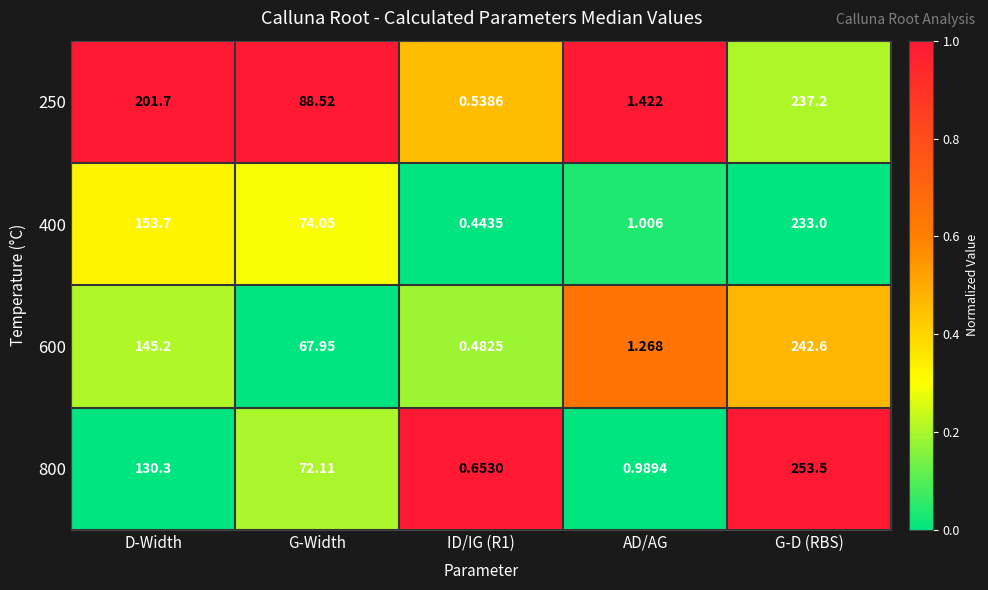

At which category is the sum across all series the highest?

G-D (RBS)